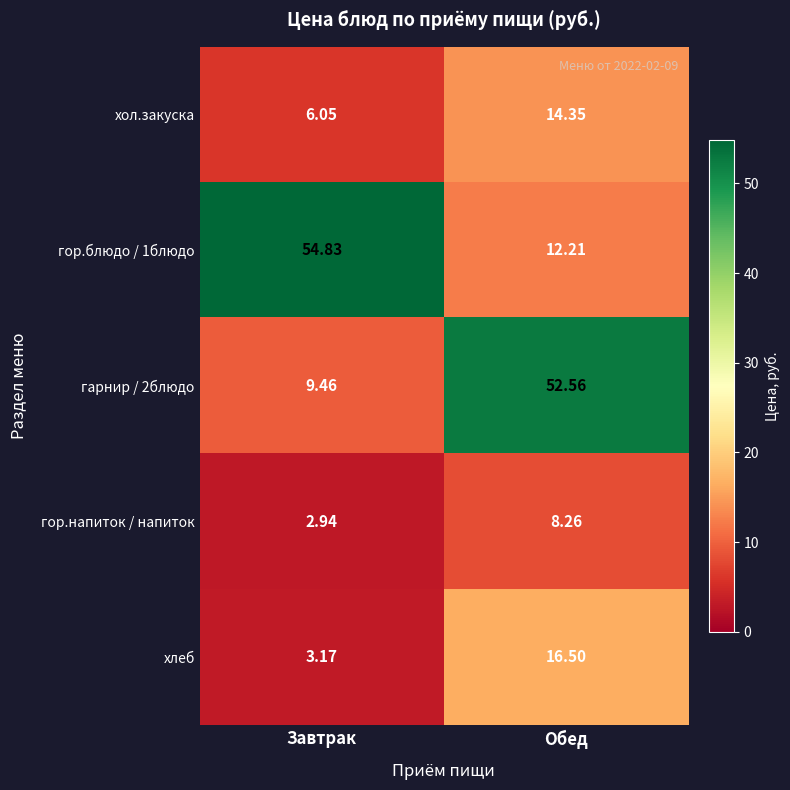

Is the value of гарнир / 2блюдо at Обед greater than the value of гор.блюдо / 1блюдо at Обед?

Yes